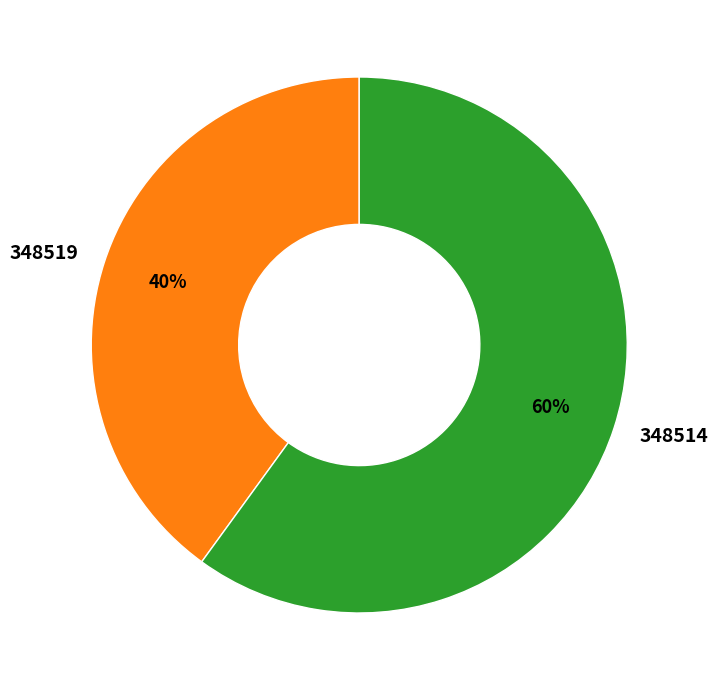

To the nearest percent, what percentage of the pie is 348519?

40%